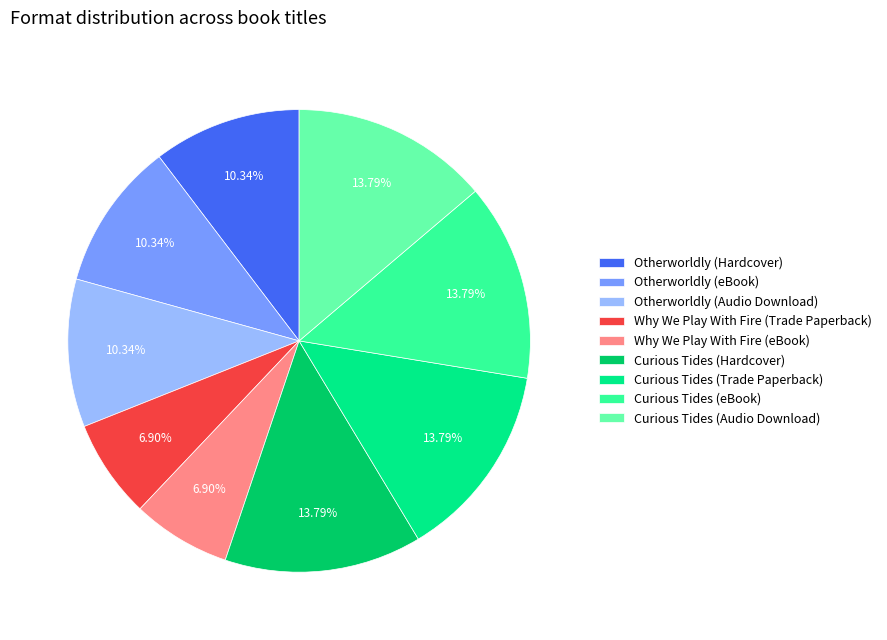

To the nearest percent, what percentage of the pie is Curious Tides (Hardcover)?

14%